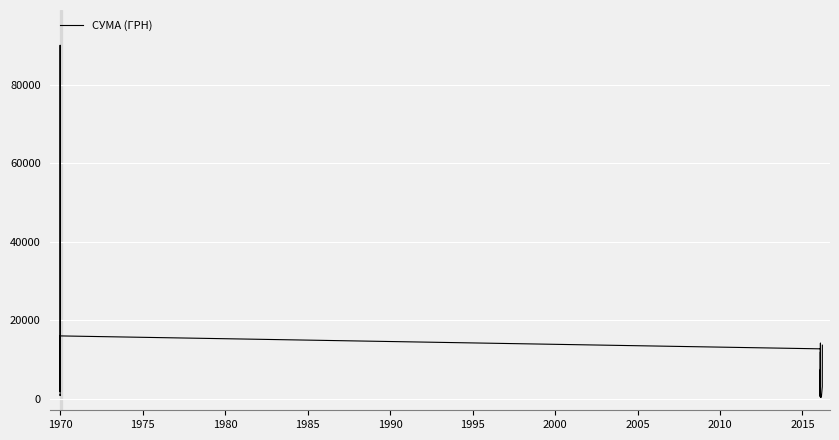

What is the minimum value shown in the chart?

316.6